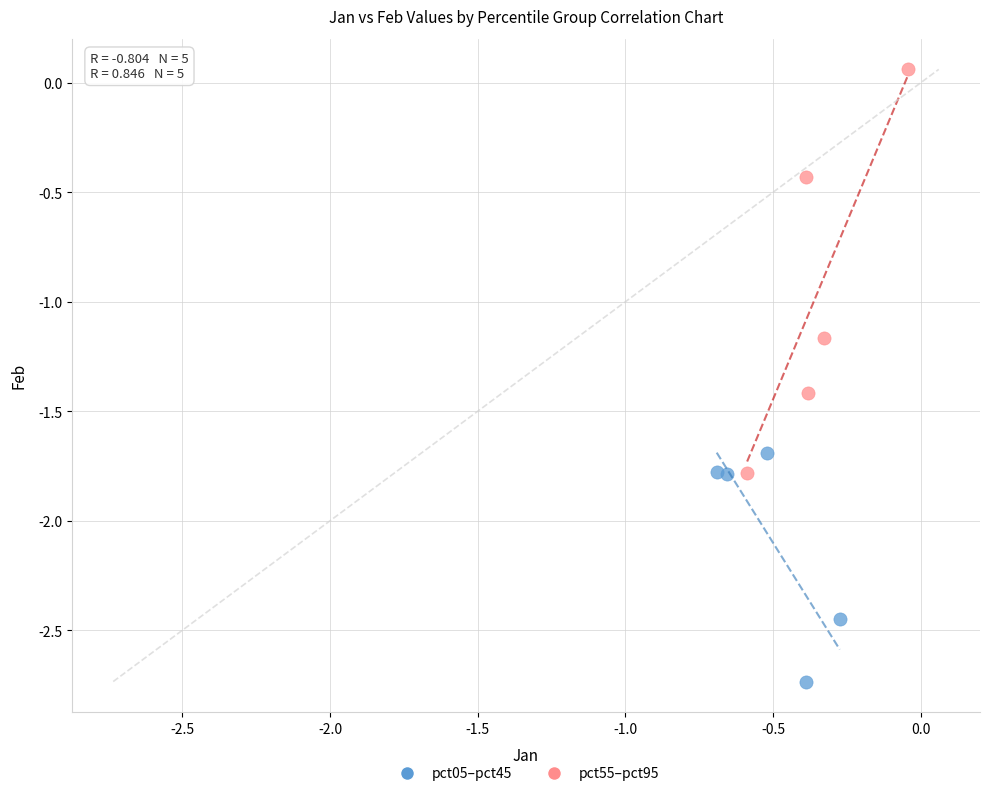

Which series contains the highest Y value?

pct55–pct95